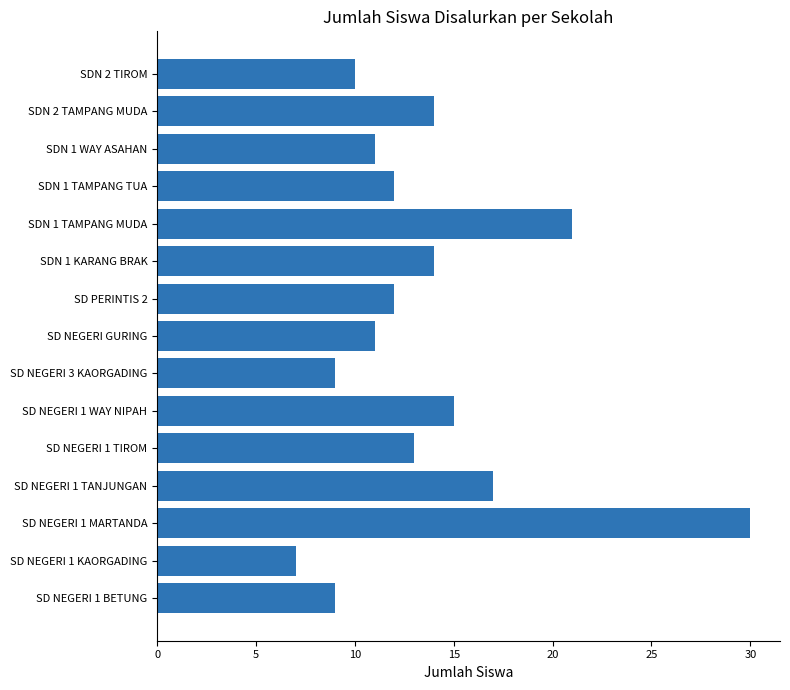

What is the minimum value shown in the chart?

7